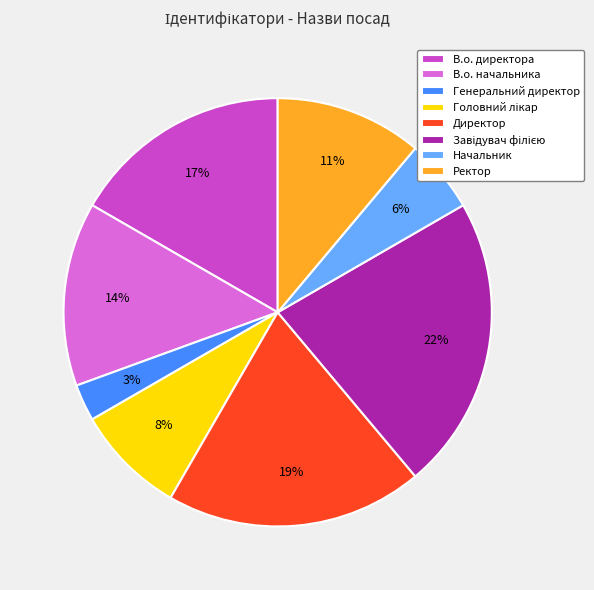

To the nearest percent, what is the difference between the largest and smallest slice percentages?

19%